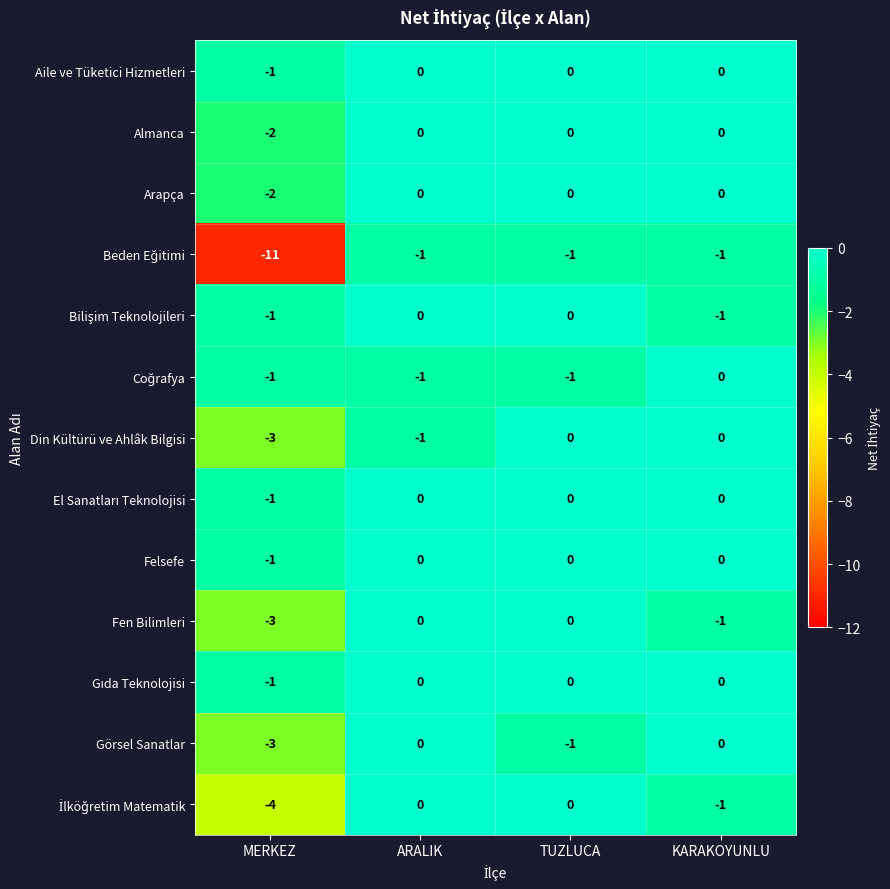

What is the total value across all series at MERKEZ?

-34